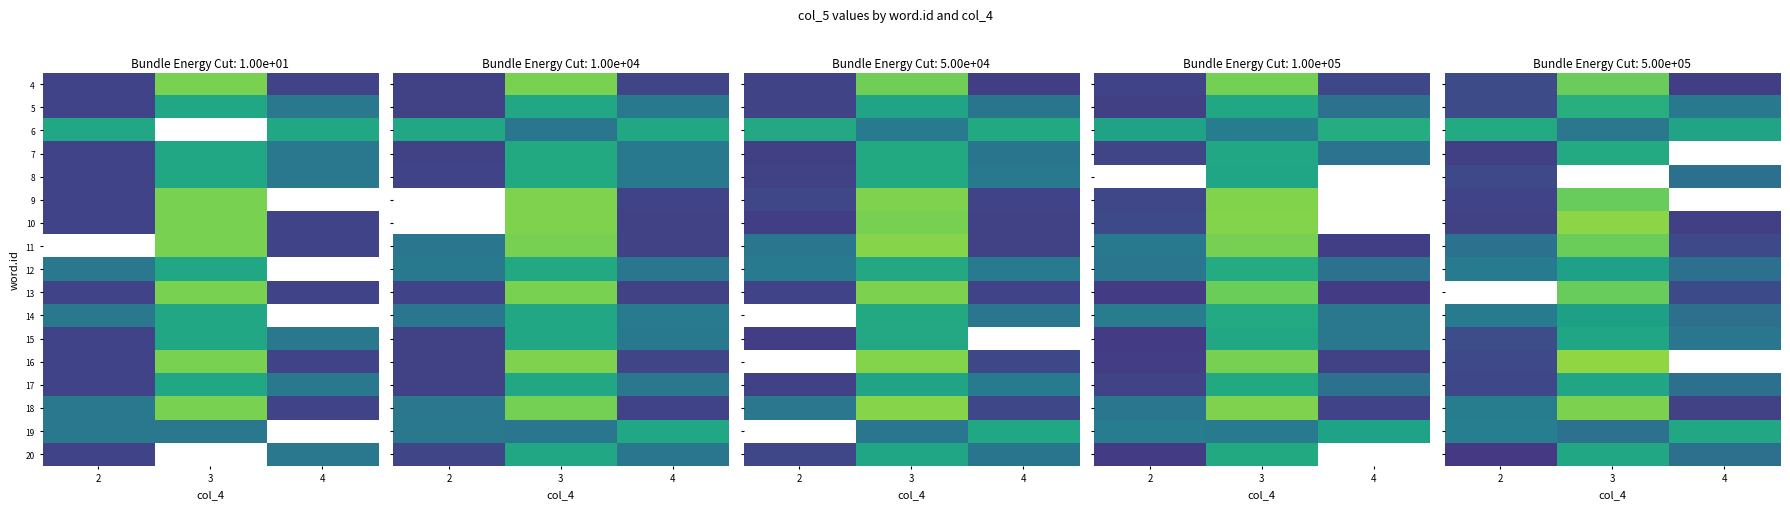

Is it true that 15 equals 3.0 at 4?

True